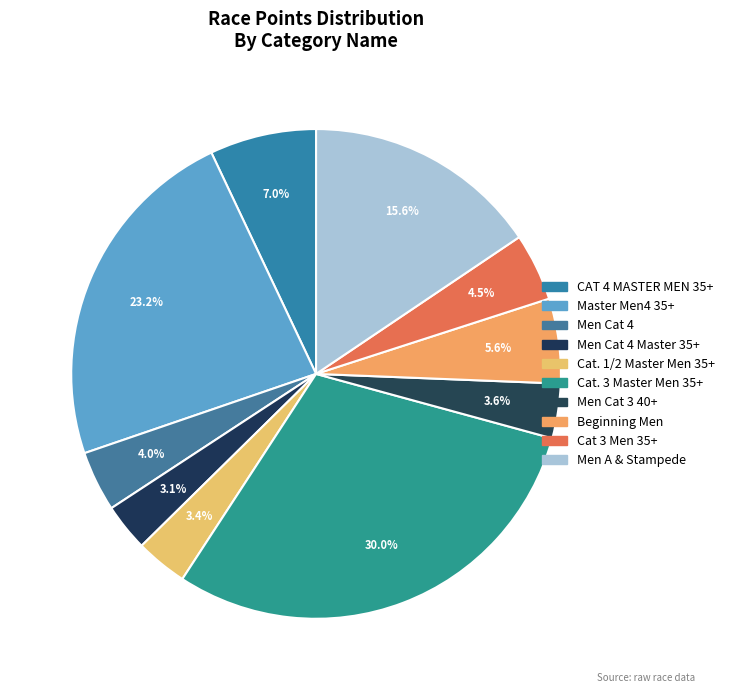

What is the smallest slice in the pie chart?

Men Cat 4 Master 35+